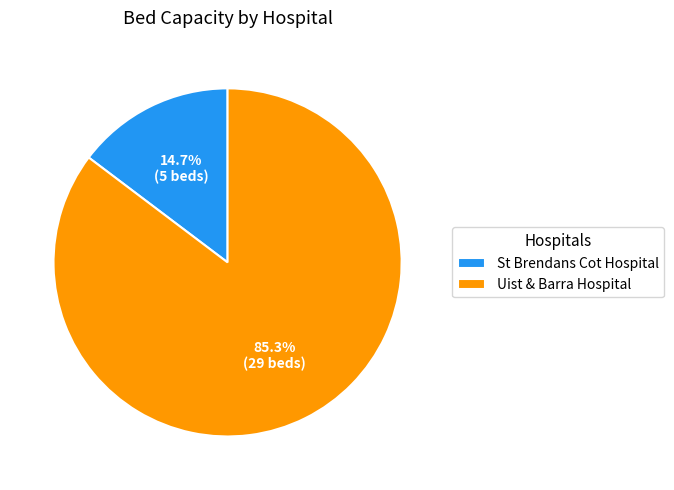

Combined, do Uist & Barra Hospital and St Brendans Cot Hospital account for over 50%?

Yes